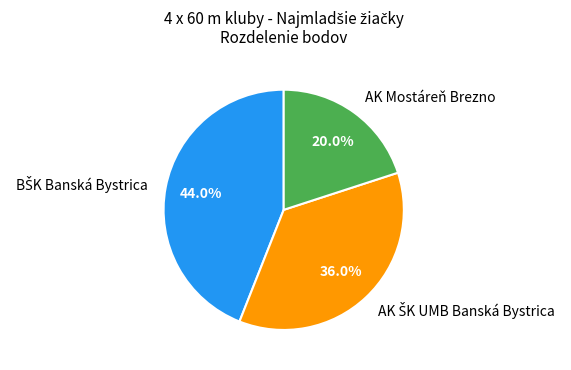

Which category has the smallest portion of the pie?

AK Mostáreň Brezno